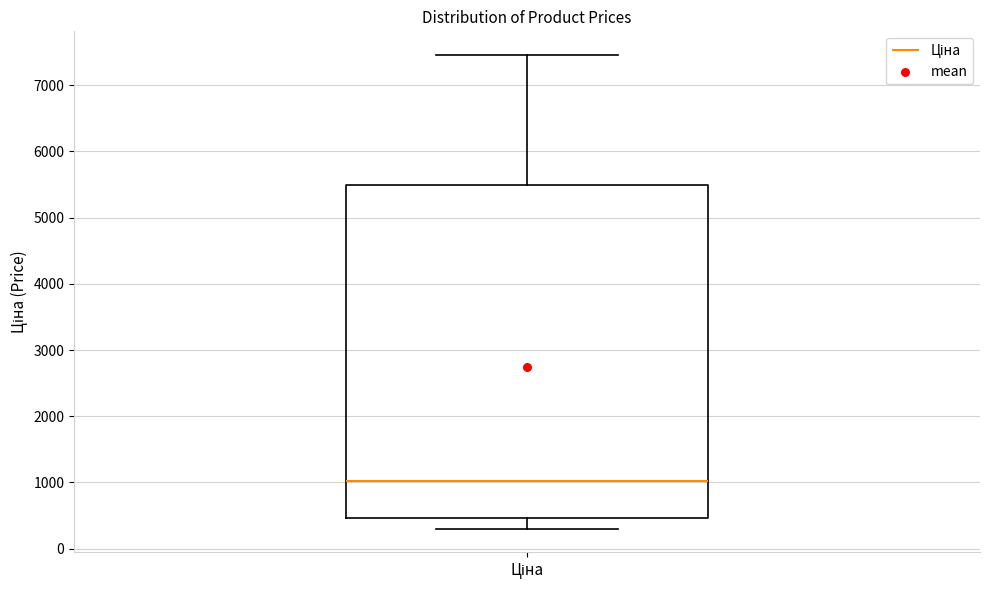

Read this box plot against the y-axis: the position of the median line, the range covered by the box, and the ends of both whiskers. The values are not printed on the chart, so give them approximately, as read against the axis.

median 1000, box 500 to 5500, whiskers 300 to 7500